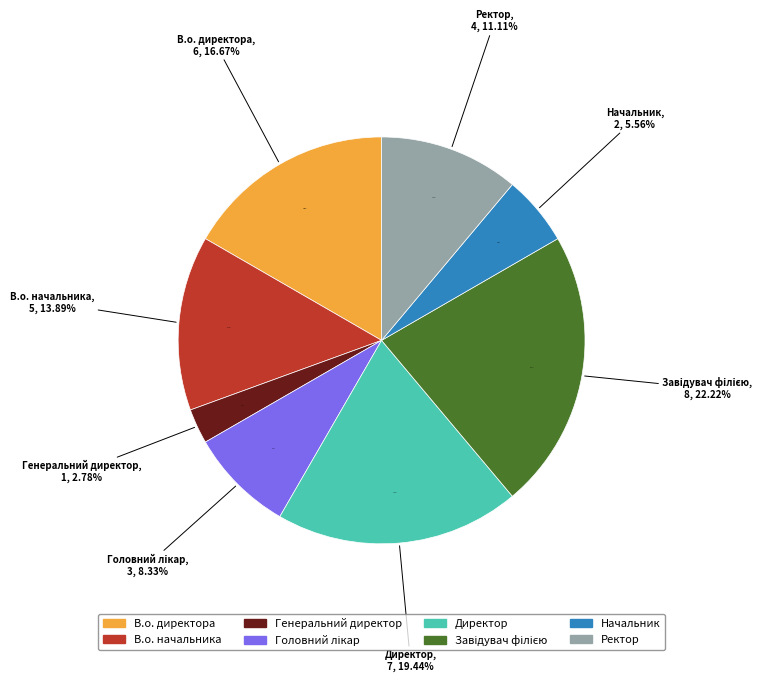

How many slices are in this pie chart?

8